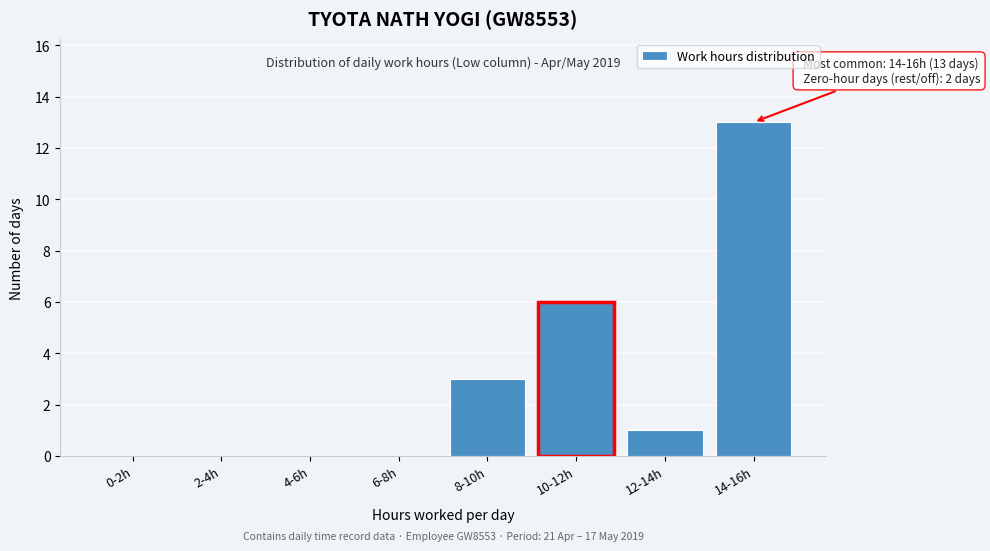

Reading right to left, extract all data points from this chart.

14-16h=13	12-14h=1	10-12h=6	8-10h=3	6-8h=0	4-6h=0	2-4h=0	0-2h=0